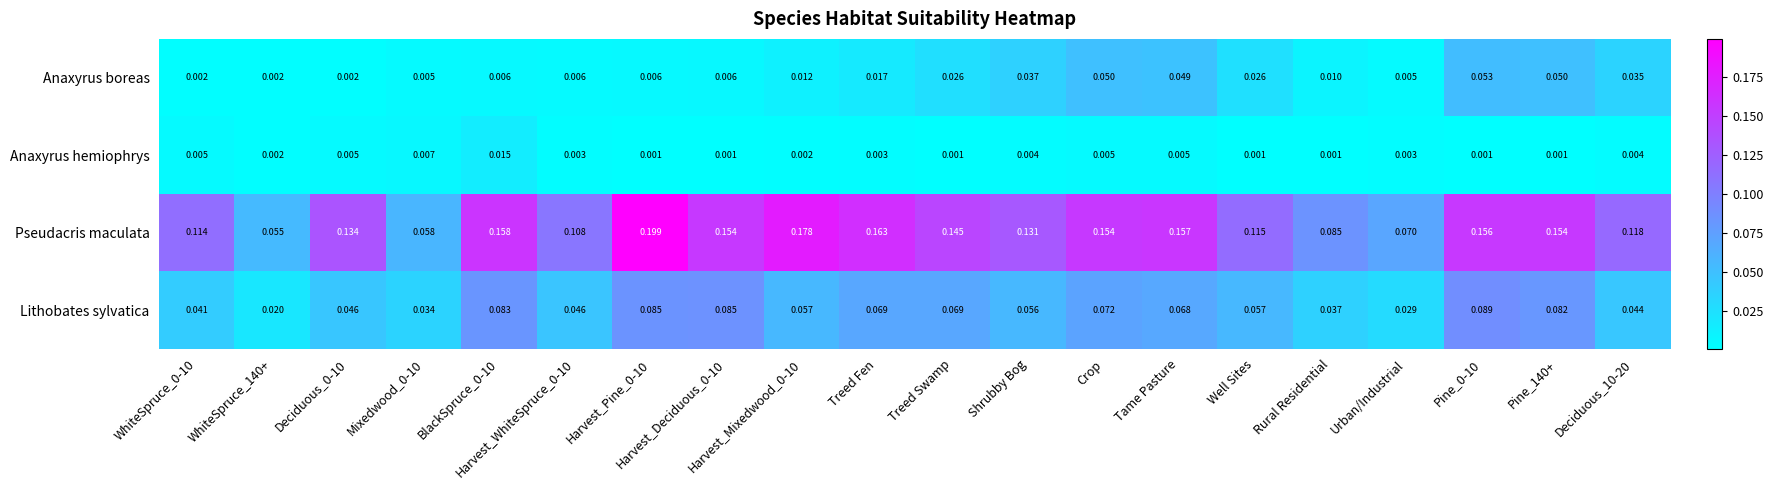

Which series has the largest total across all categories?

Pseudacris maculata